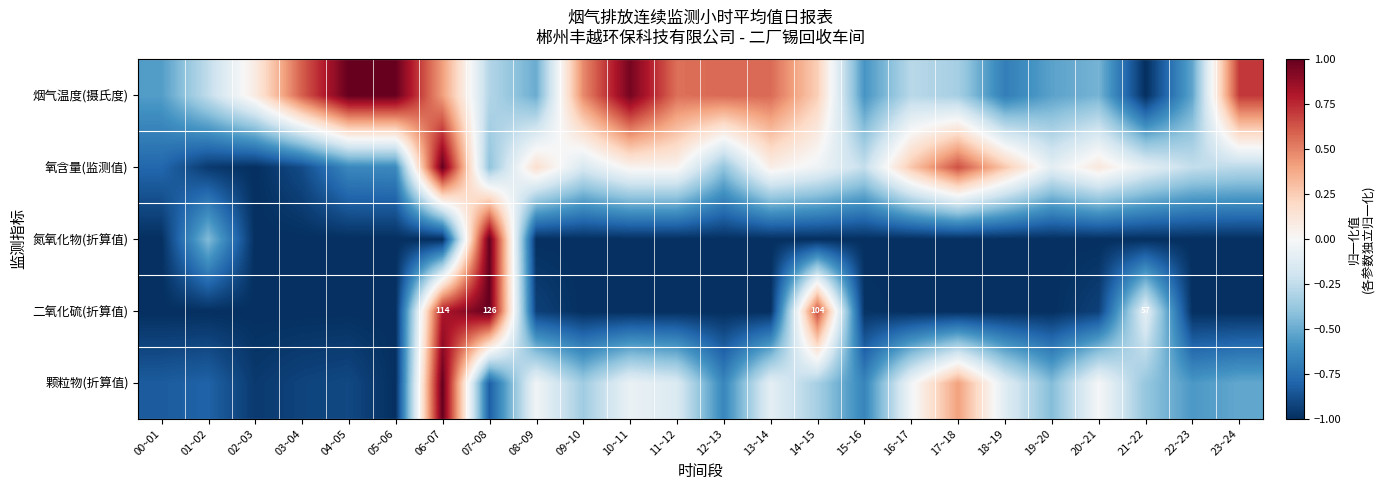

What is the lowest value of the 颗粒物(折算值) series?

-1.0